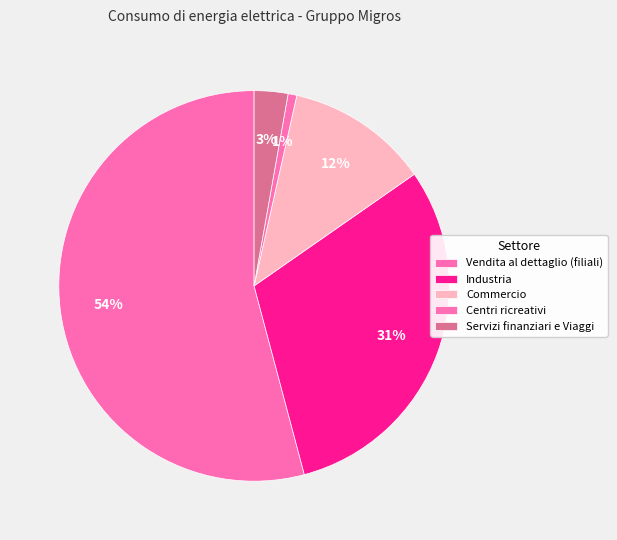

What is the total percentage of Servizi finanziari e Viaggi and Commercio?

14.6%